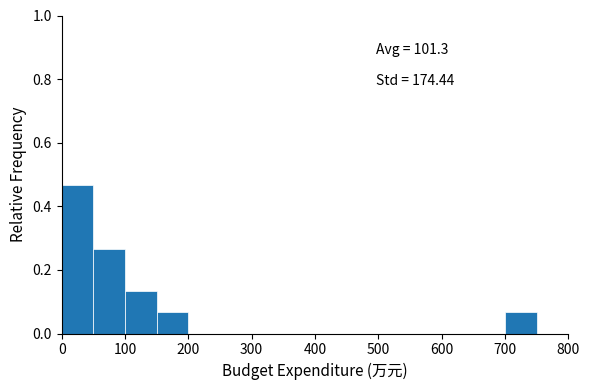

Over which range of the x-axis is the bar tallest?

0 to 50